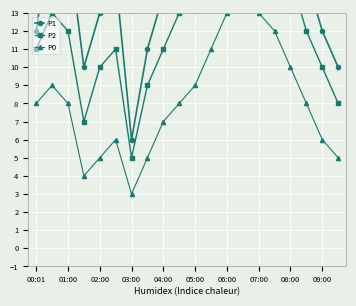

The P1 series shows 14 at 04:00. True or false?

True